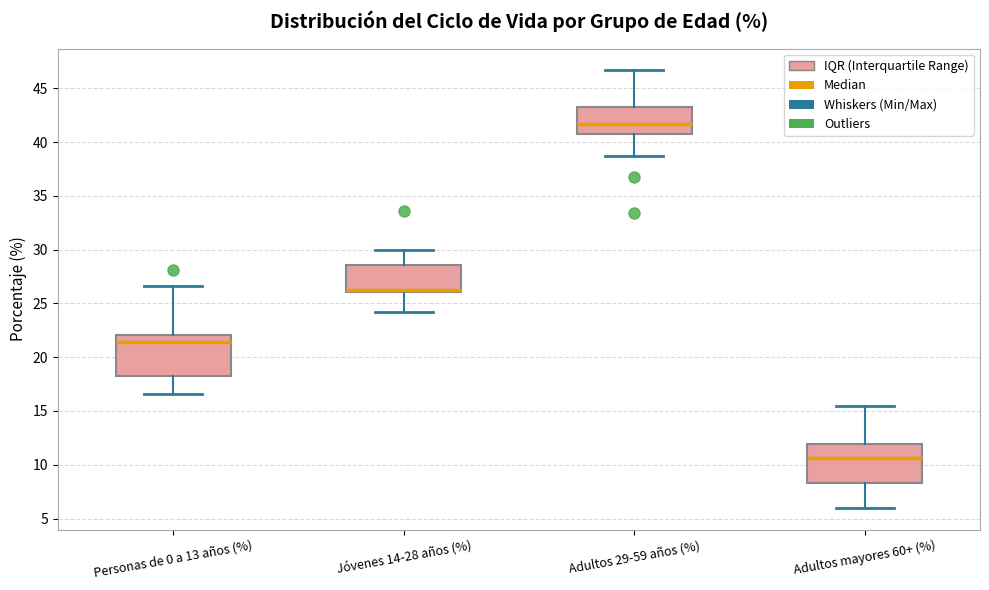

Reading left to right, transcribe this box plot: for each box, give where its median line is, the range the box spans, and where its two whiskers end, as read against the y-axis. The values are not printed on the chart, so give them approximately, as read against the axis.

Personas de 0 a 13 años (%): median 21.5, box 18.5 to 22.0, whiskers 16.5 to 26.5
Jóvenes 14-28 años (%): median 26.5, box 26.0 to 28.5, whiskers 24.0 to 30.0
Adultos 29-59 años (%): median 41.5, box 40.5 to 43.5, whiskers 38.5 to 46.5
Adultos mayores 60+ (%): median 10.5, box 8.5 to 12.0, whiskers 6.0 to 15.5